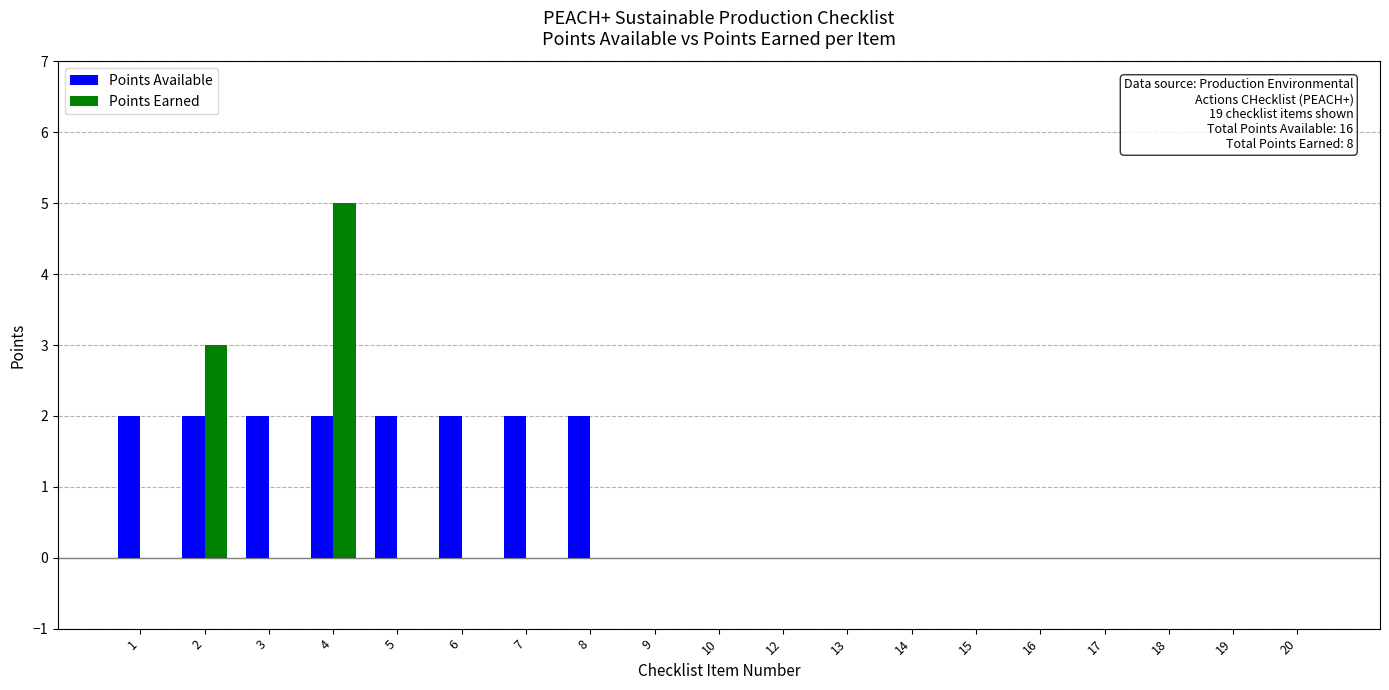

The value of Points Earned at 17 is 0. True or false?

True